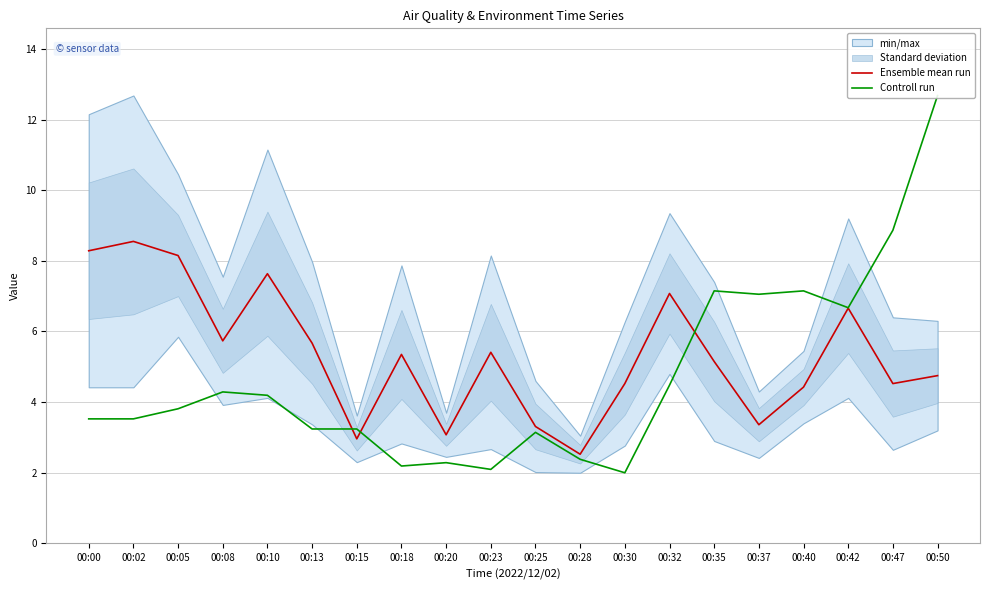

Reading left to right, extract all data points from this chart.

Ensemble mean run: 00:00=8.3	00:02=8.6	00:05=8.1	00:08=5.7	00:10=7.6	00:13=5.7	00:15=3.0	00:18=5.3	00:20=3.1	00:23=5.4	00:25=3.3	00:28=2.5	00:30=4.5	00:32=7.1	00:35=5.2	00:37=3.4	00:40=4.4	00:42=6.7	00:47=4.5	00:50=4.8
Controll run: 00:00=3.5	00:02=3.5	00:05=3.8	00:08=4.3	00:10=4.2	00:13=3.2	00:15=3.2	00:18=2.2	00:20=2.3	00:23=2.1	00:25=3.1	00:28=2.4	00:30=2.0	00:32=4.5	00:35=7.1	00:37=7.1	00:40=7.1	00:42=6.7	00:47=8.9	00:50=12.7